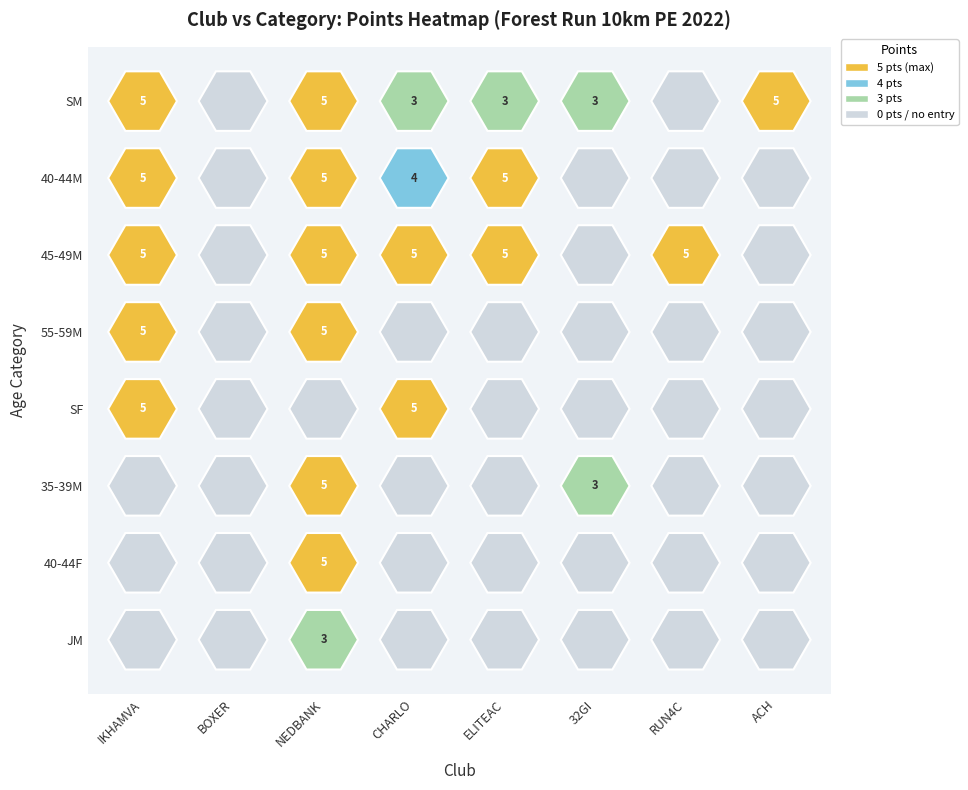

Which series has the largest range (max minus min)?

CHARLO